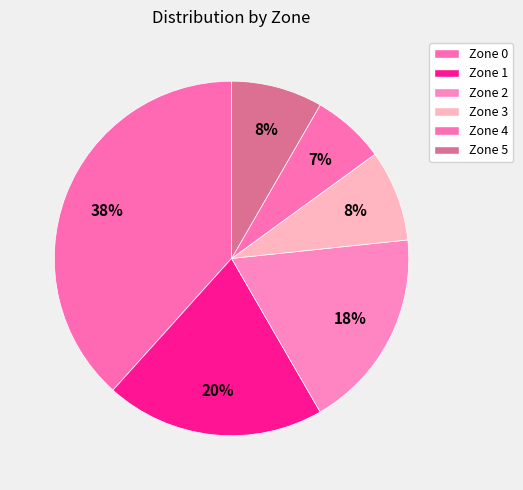

Is there a majority slice in this chart?

No